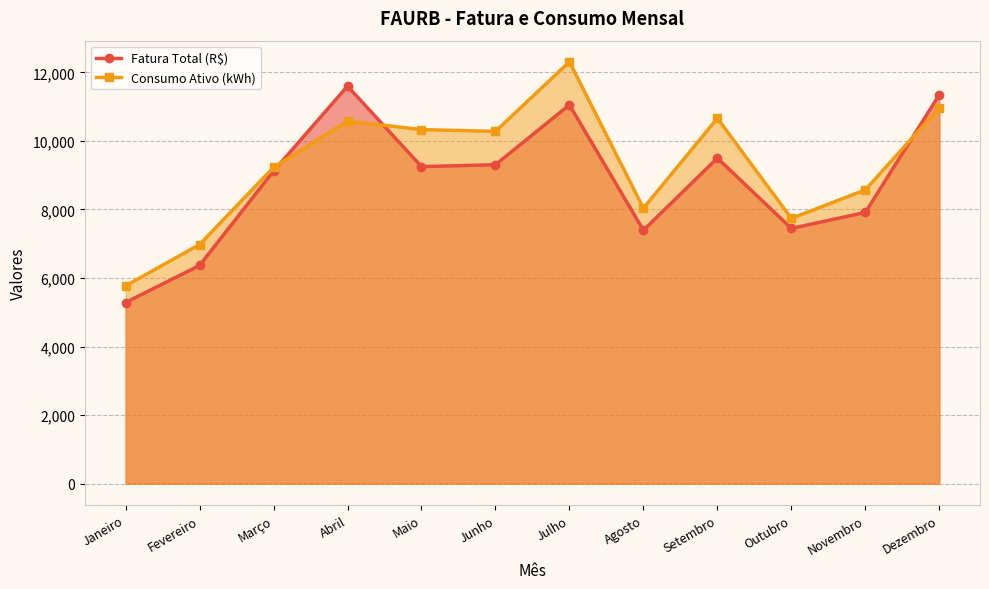

Where does the Consumo Ativo (kWh) series first go above 10276?

Abril